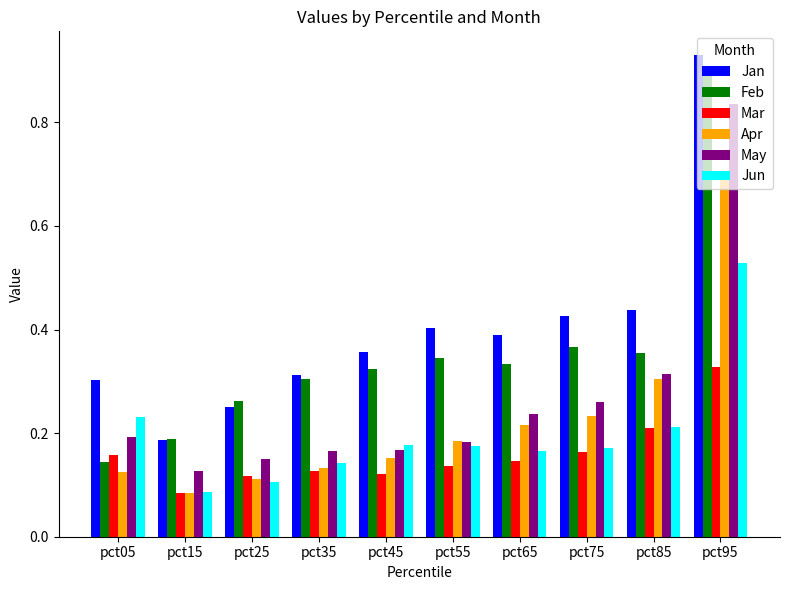

Count the Mar values in the range 0 to 1.

10